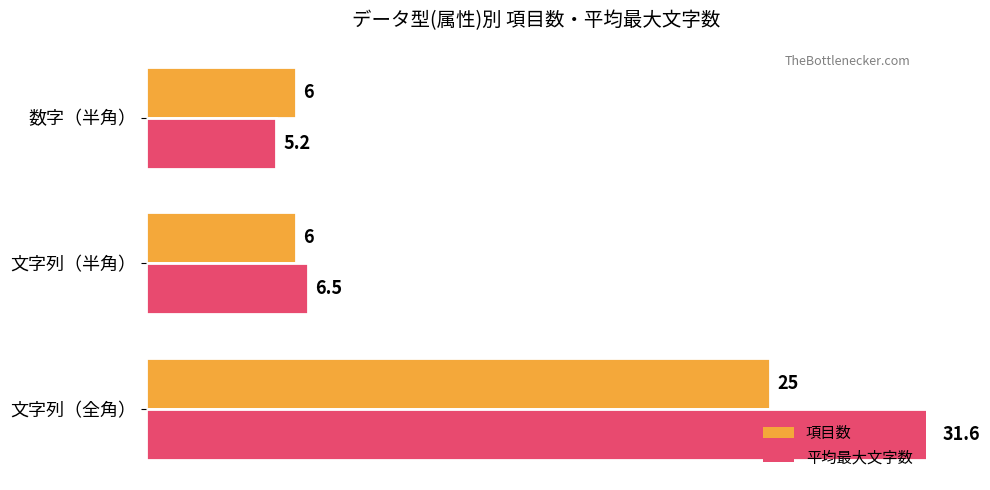

At how many categories does at least one series exceed 9?

1